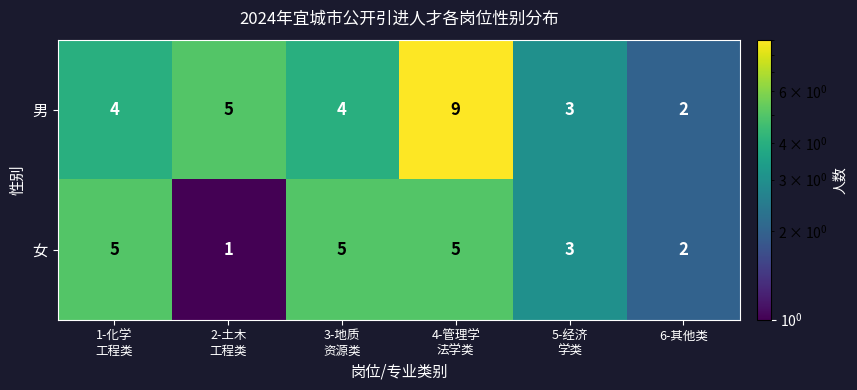

What is the greatest value displayed?

9